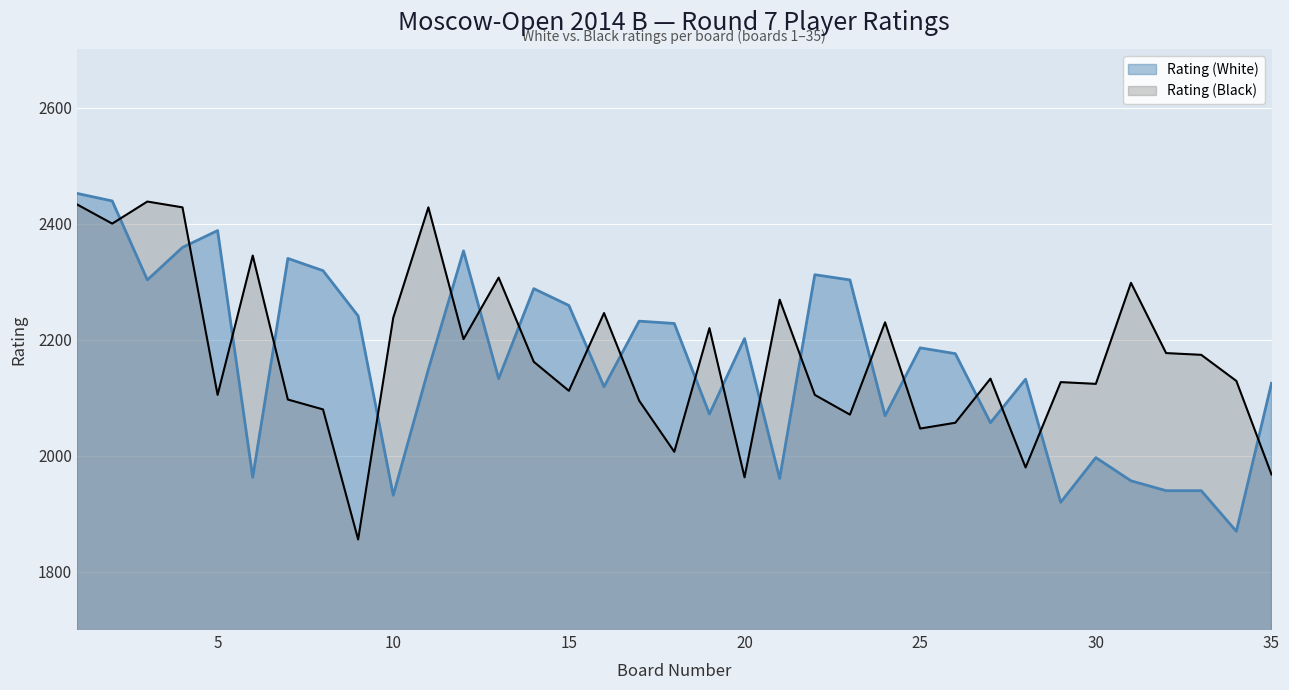

Which series has the widest spread of values?

Rating (White)